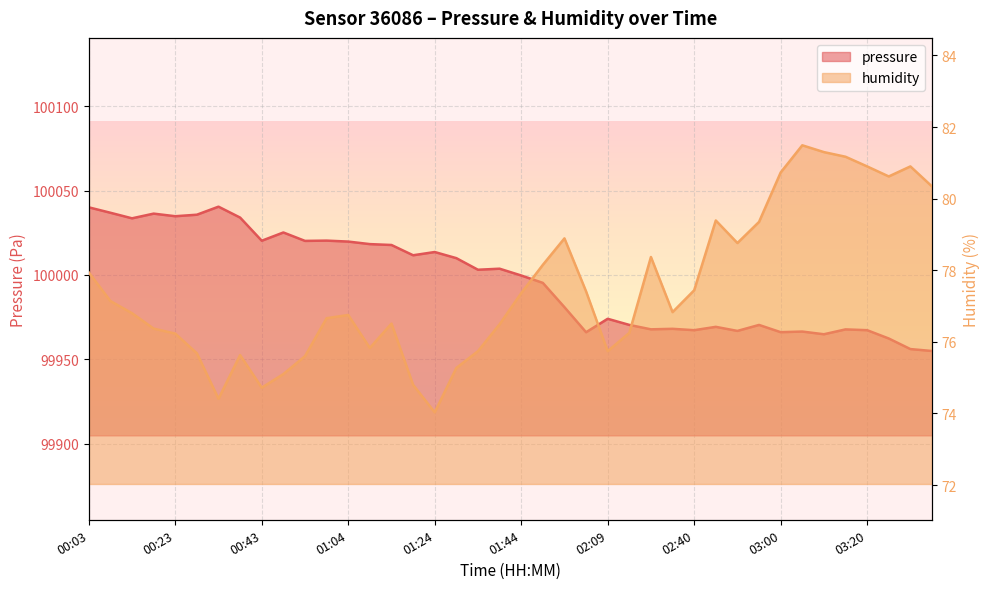

What is the label of the 1st point from the right?

03:35